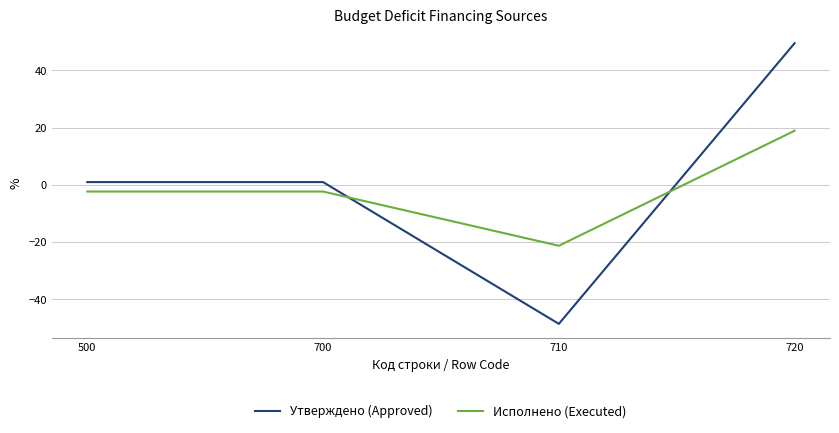

Which label corresponds to the largest value in the chart?

720